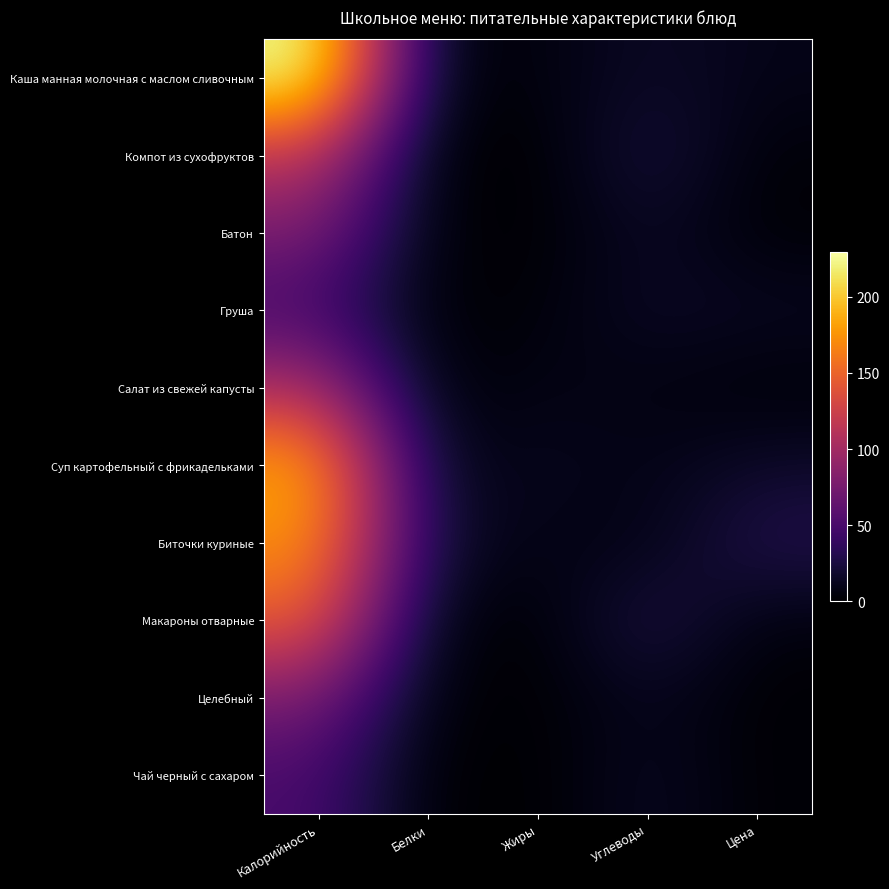

What is the difference between the highest and lowest values at Калорийность?

182.6